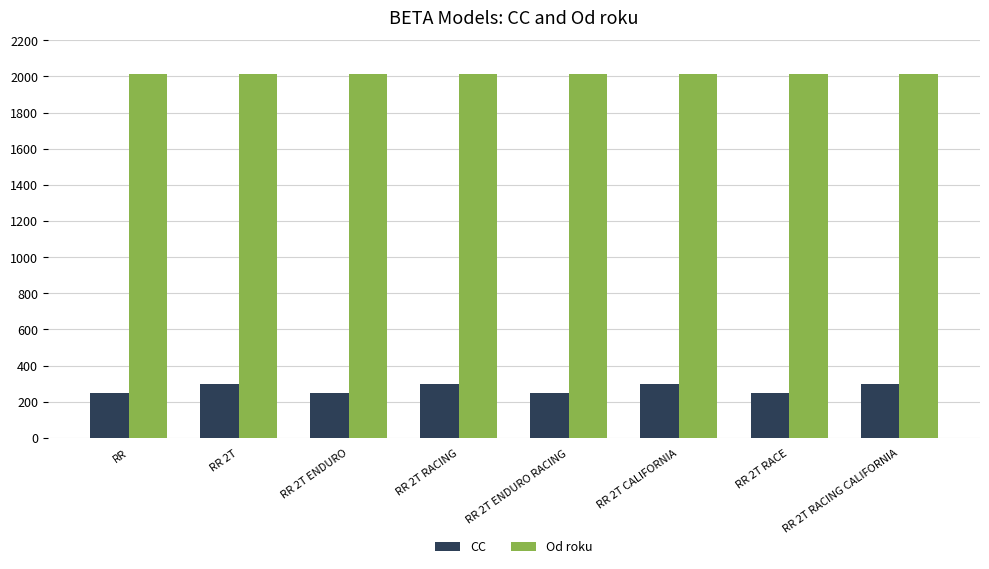

What is the lowest value of the Od roku series?

2013